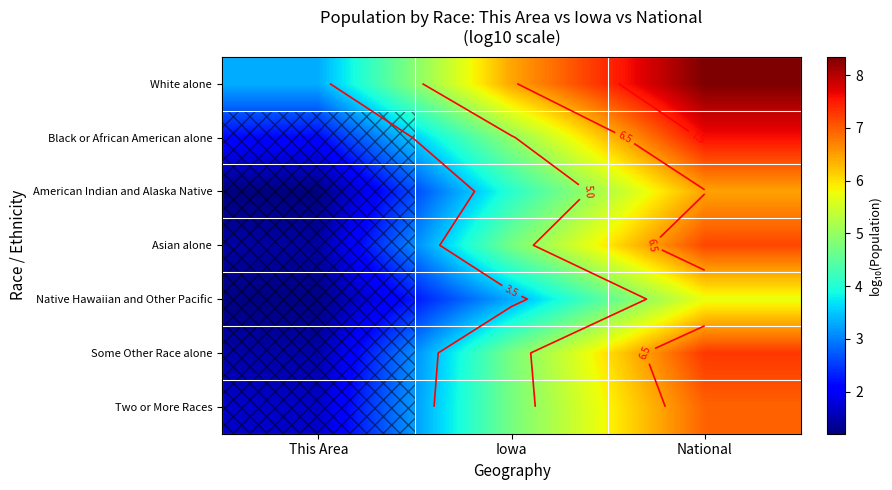

What value does the Asian alone series have at Iowa?

4.7